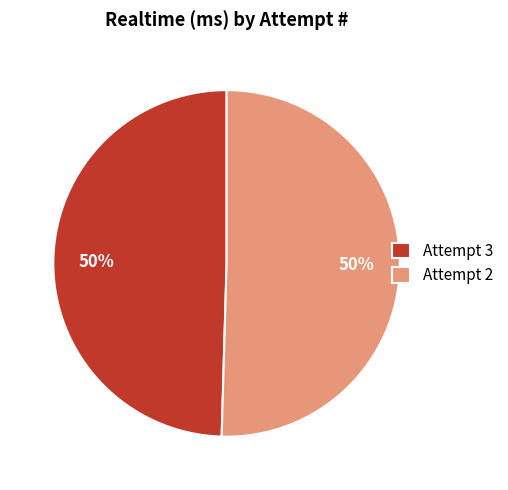

What percentage is the Attempt 2 slice, to the nearest percent?

50%